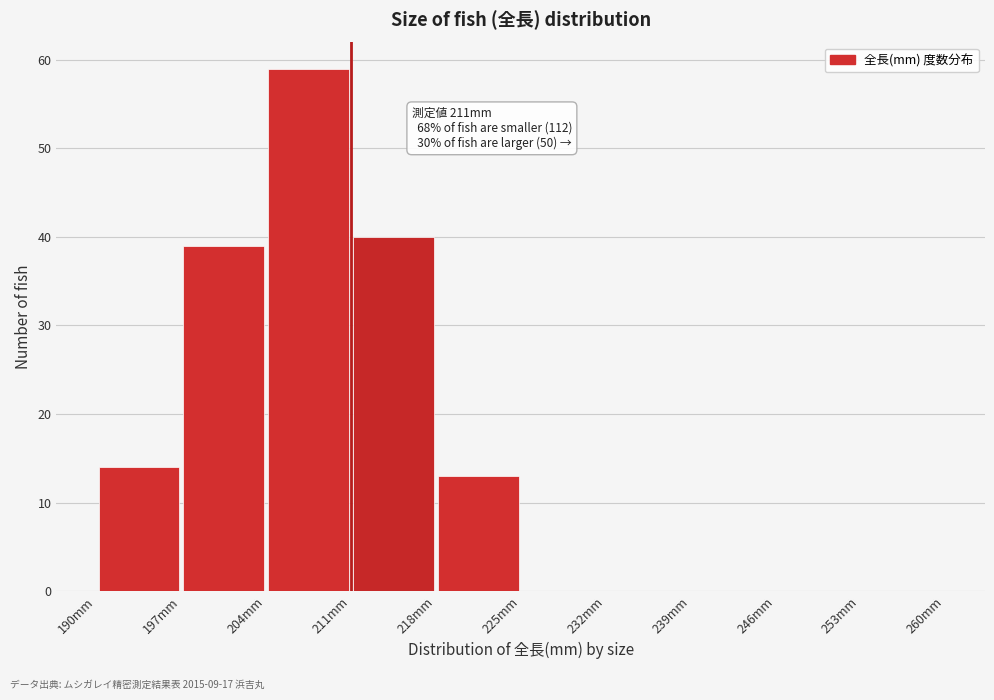

Which range on the x-axis has the tallest bar?

204 to 211